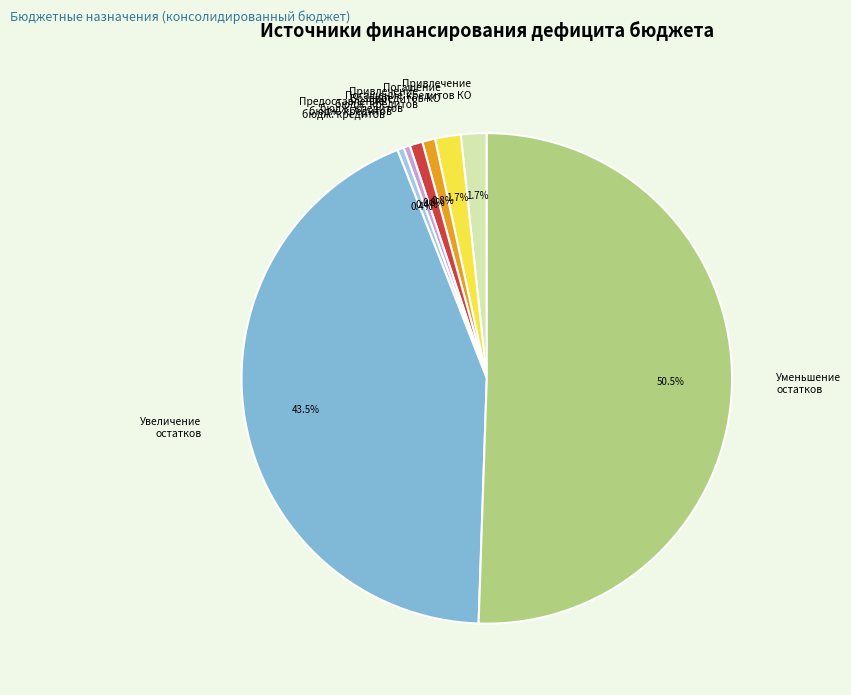

Combined, do Увеличение остатков and Погашение бюдж. кредитов account for over 50%?

No